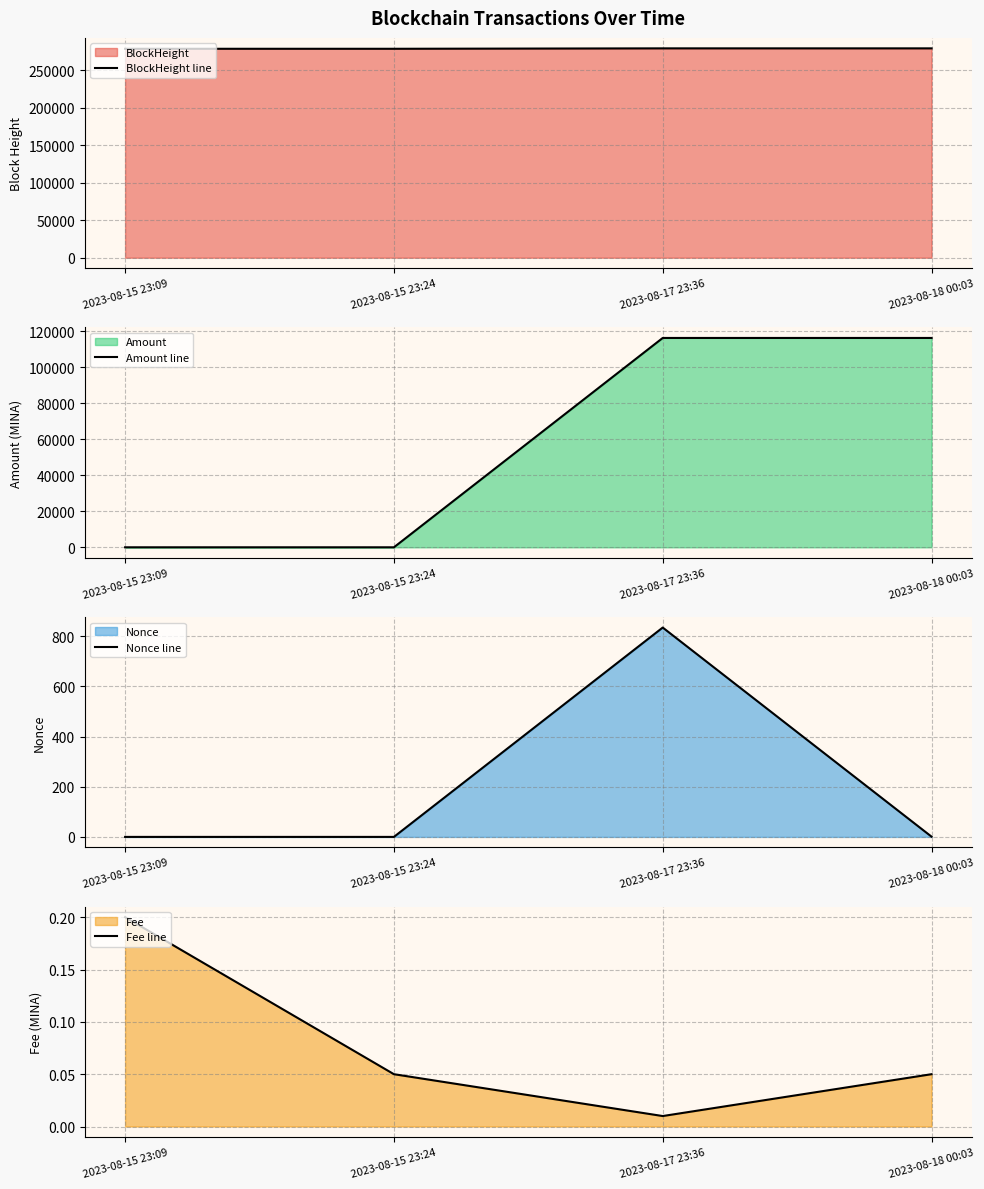

True or false: Amount line and BlockHeight line cross at least once.

False